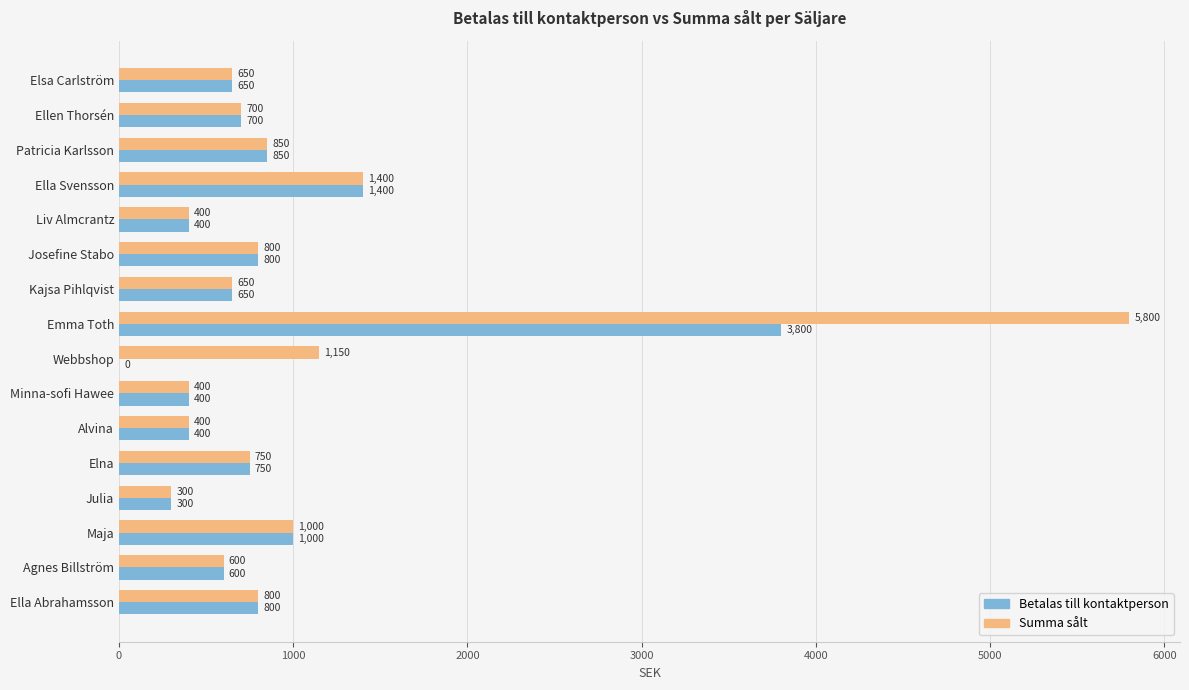

At which category is the sum across all series the highest?

Emma Toth